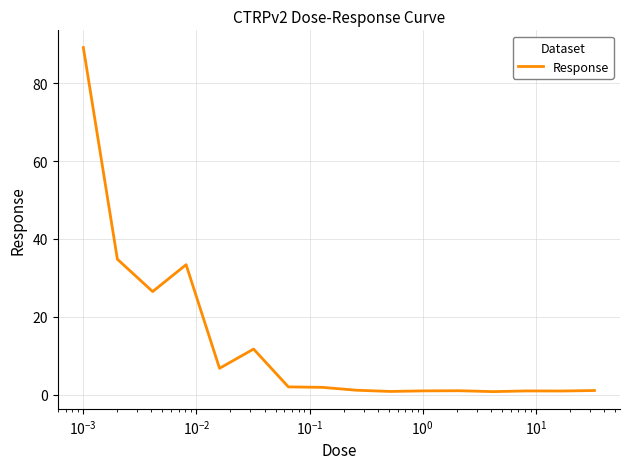

What is the greatest value displayed?

89.2